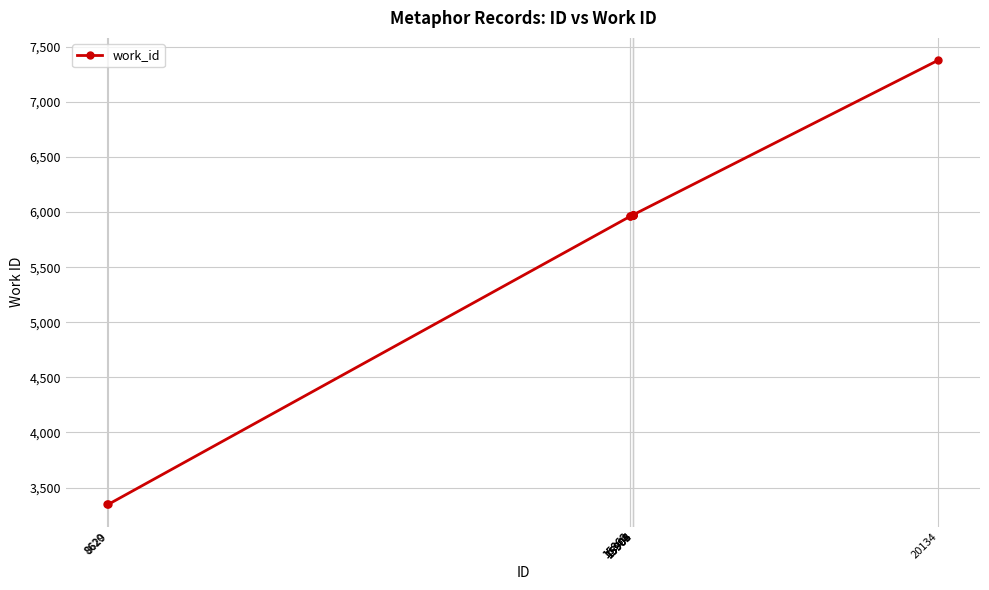

Approximately how many times larger is the value at 8629 compared to 8620?

1.0